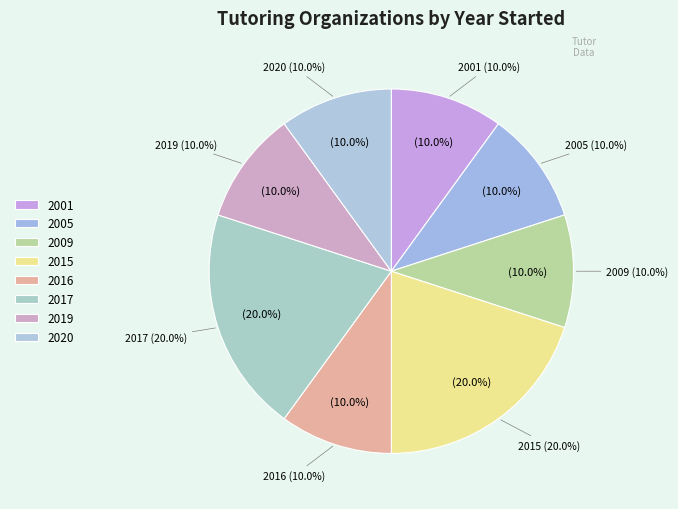

Is it true that Edficiency is 5% of the pie?

False